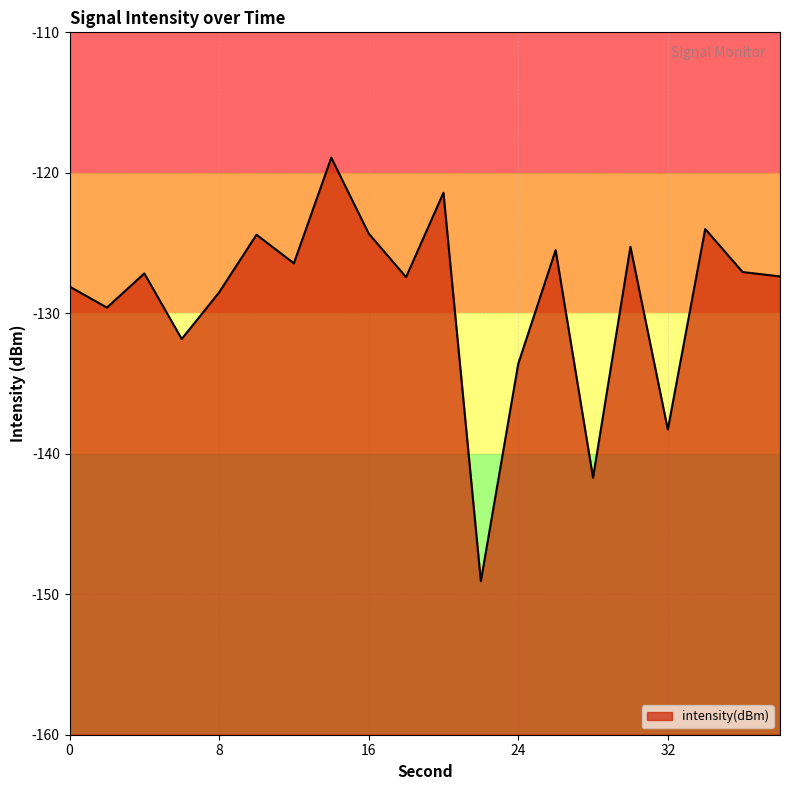

List the labels in order of value, largest first.

14, 20, 34, 16, 10, 30, 26, 12, 36, 4, 38, 18, 0, 8, 2, 6, 24, 32, 28, 22